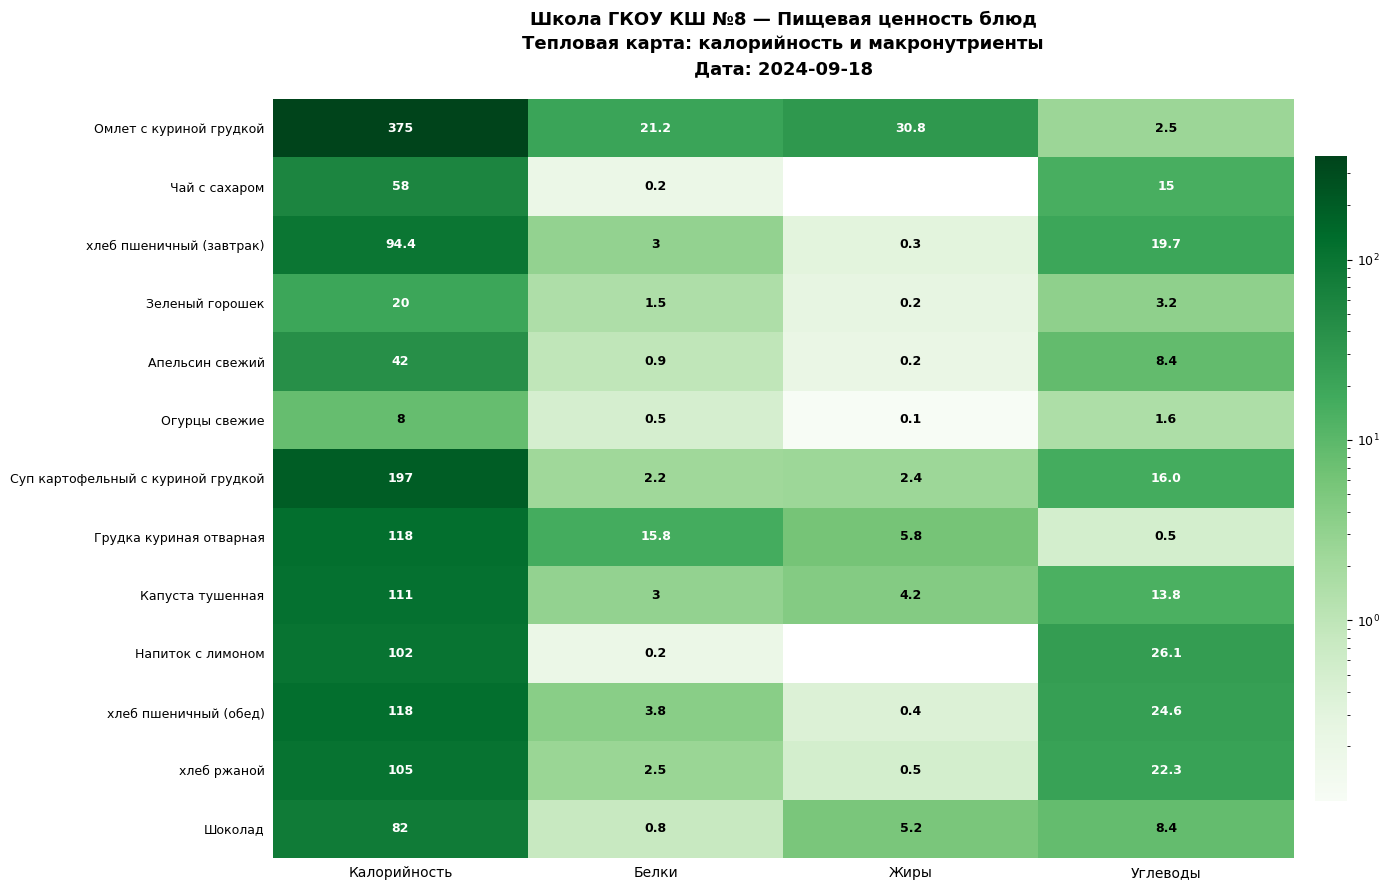

Which series has the largest total across all categories?

Омлет с куриной грудкой